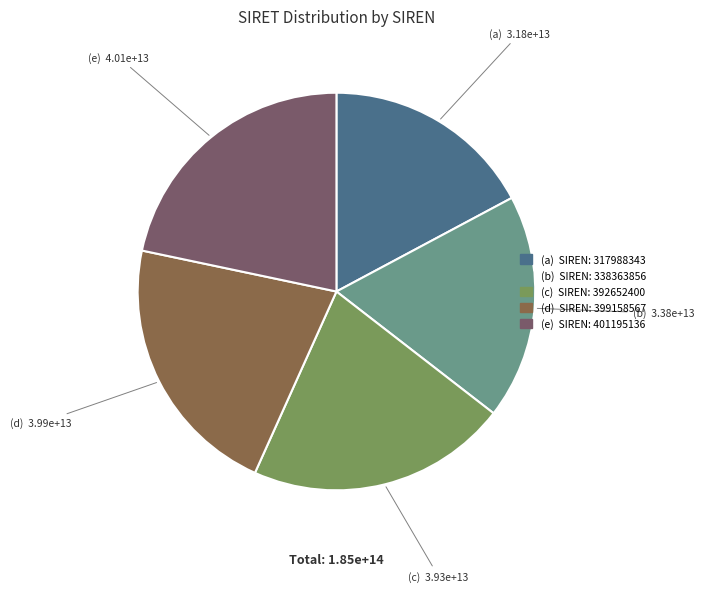

Rank the categories by value from highest to lowest.

401195136, 399158567, 392652400, 338363856, 317988343